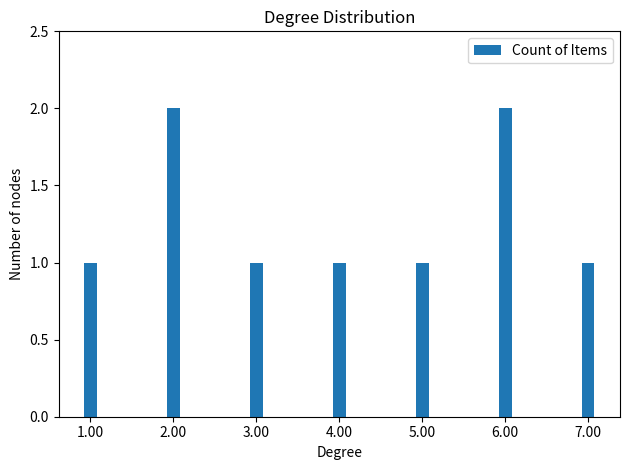

True or false: the data shows 3 at 6.00.

False